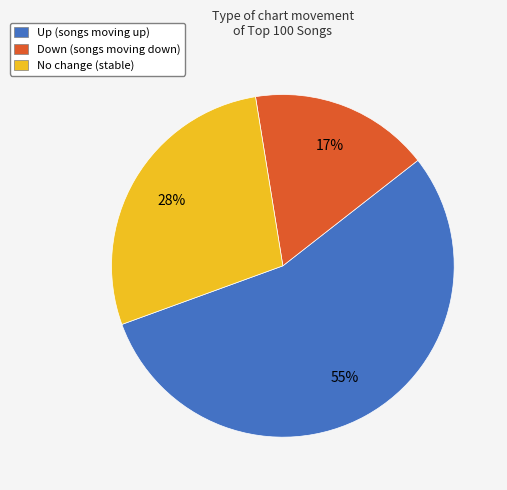

Is the sum of Up (songs moving up) and Down (songs moving down) greater than half?

Yes